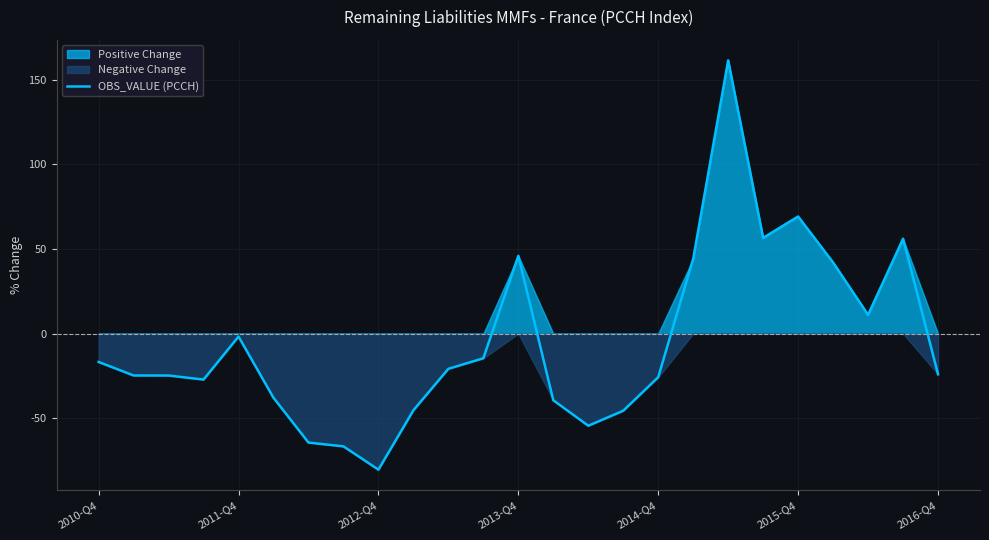

What is the maximum value shown in the chart?

161.4